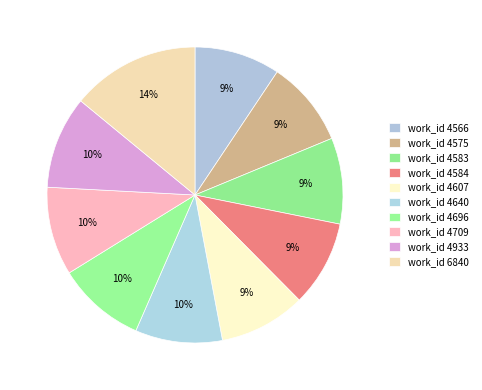

How many segments does this pie chart have?

10